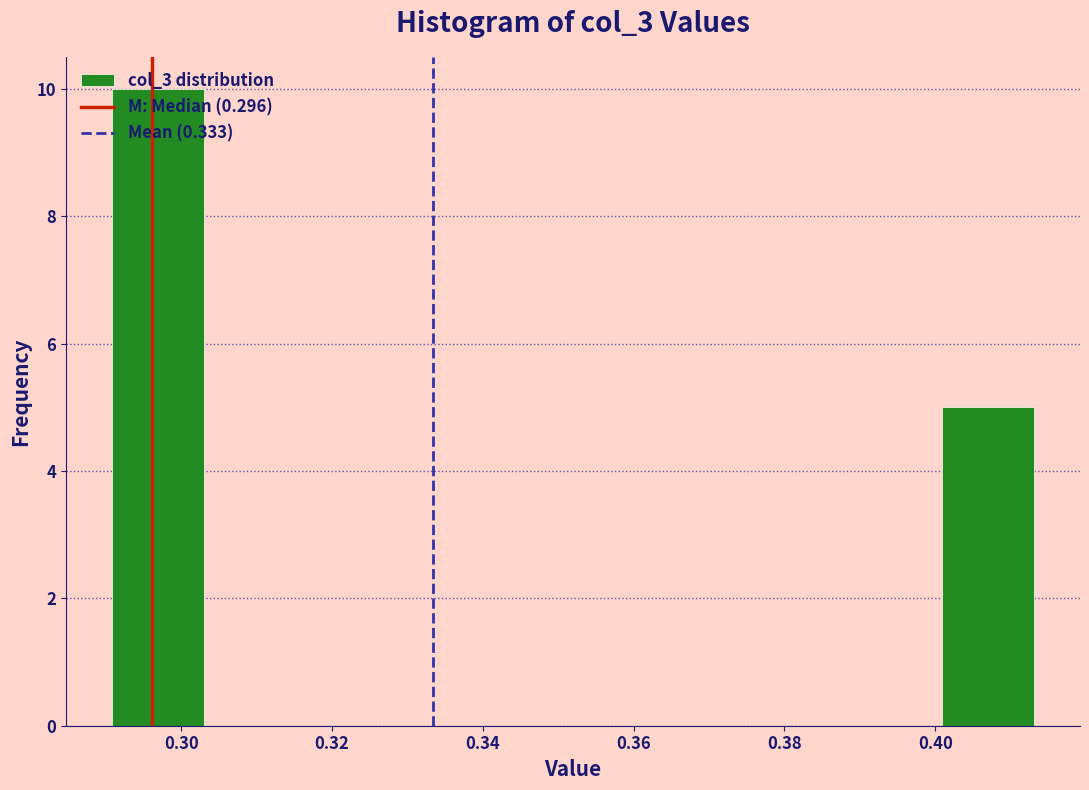

Which range on the x-axis has the tallest bar?

0.290 to 0.304